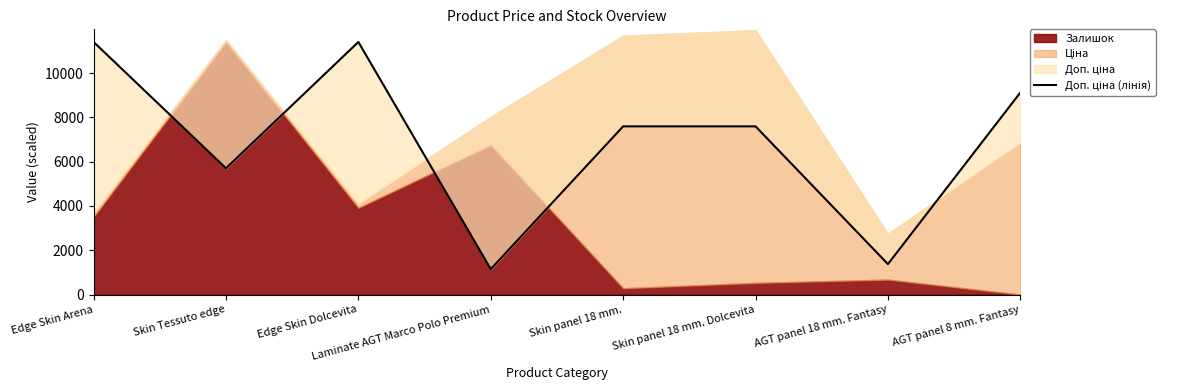

Count the values in the range 5705 to 11410.

6